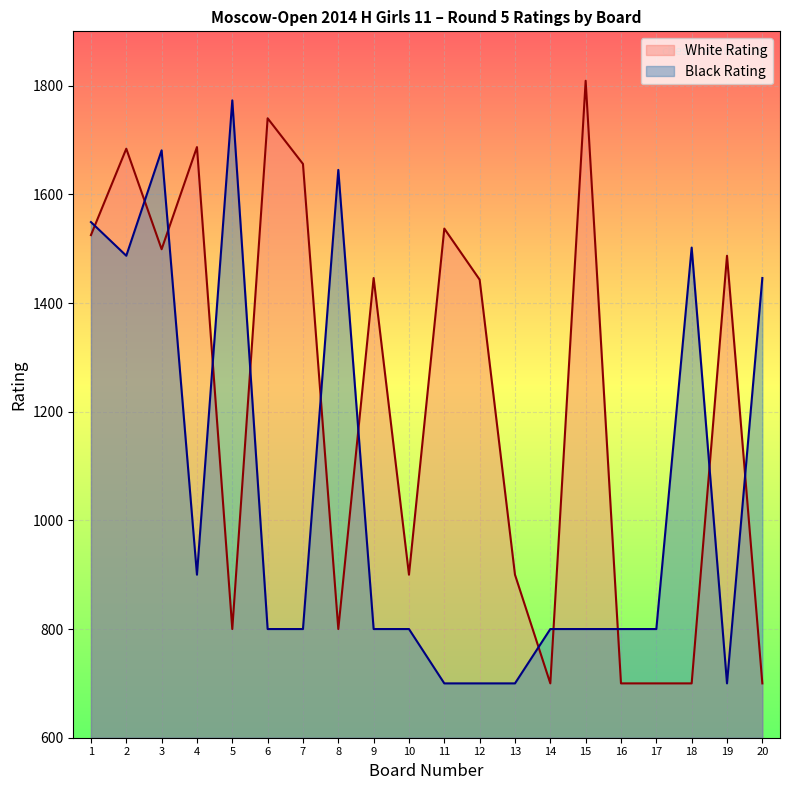

How many data points does each series have?

20